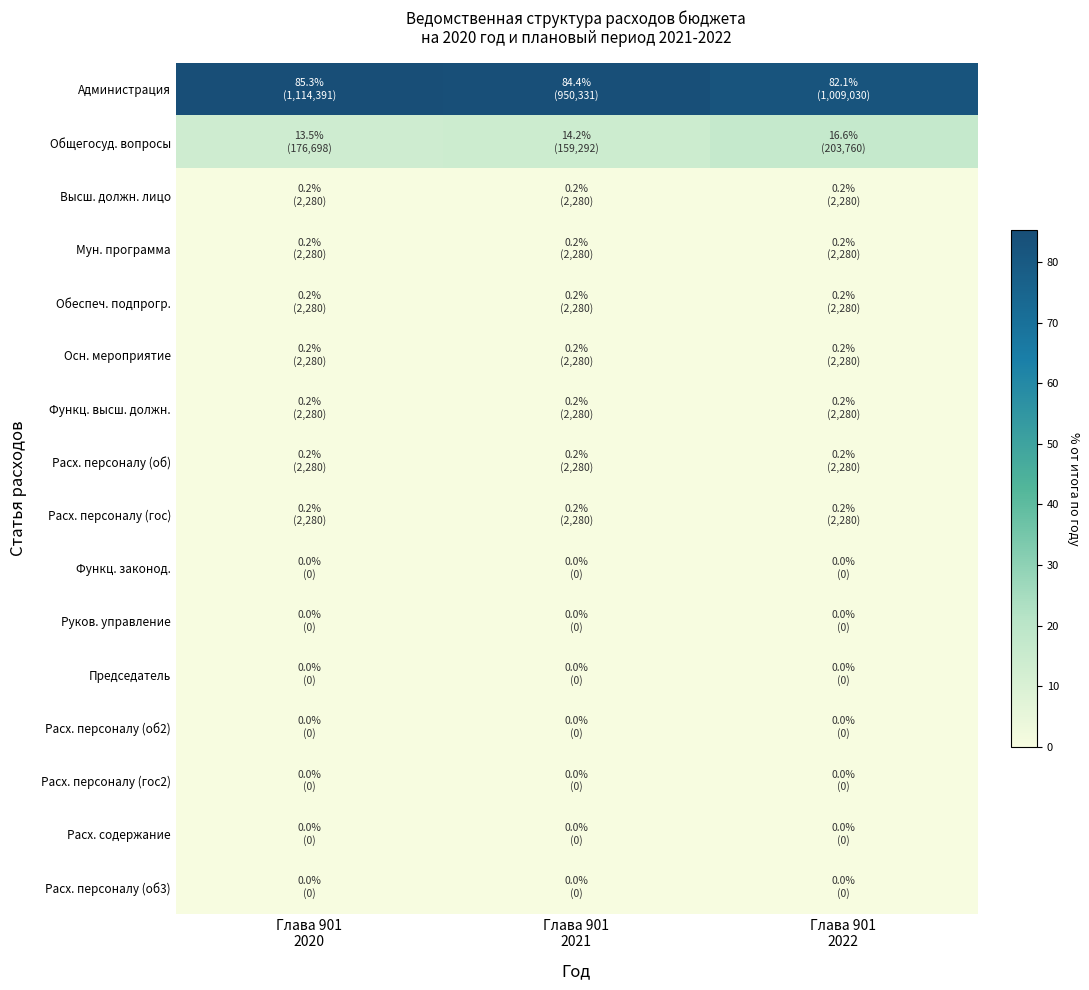

Which series has the widest spread of values?

Администрация